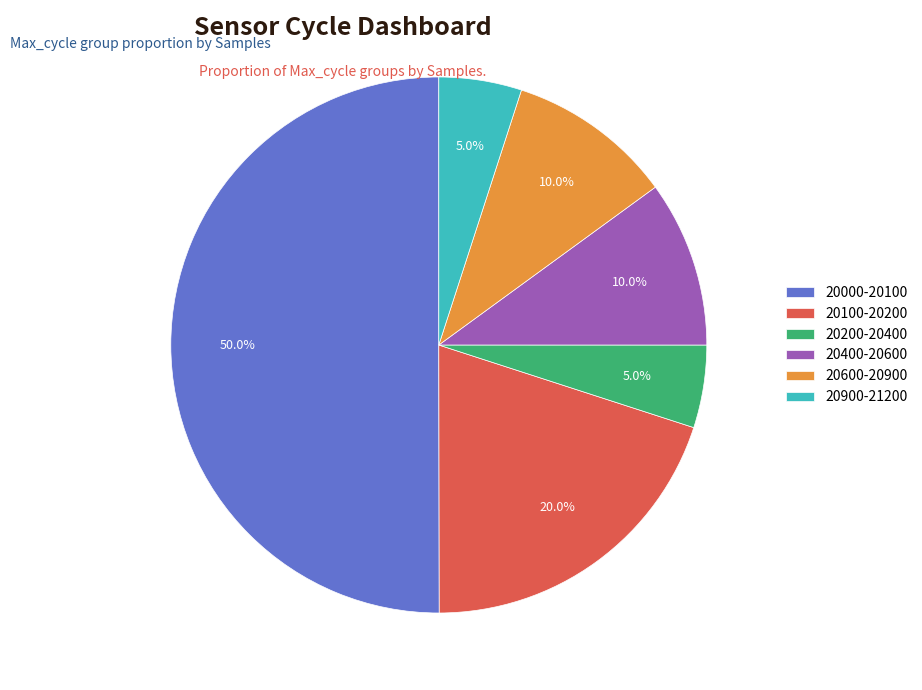

Between 20600-20900 and 20100-20200, which is larger?

20100-20200